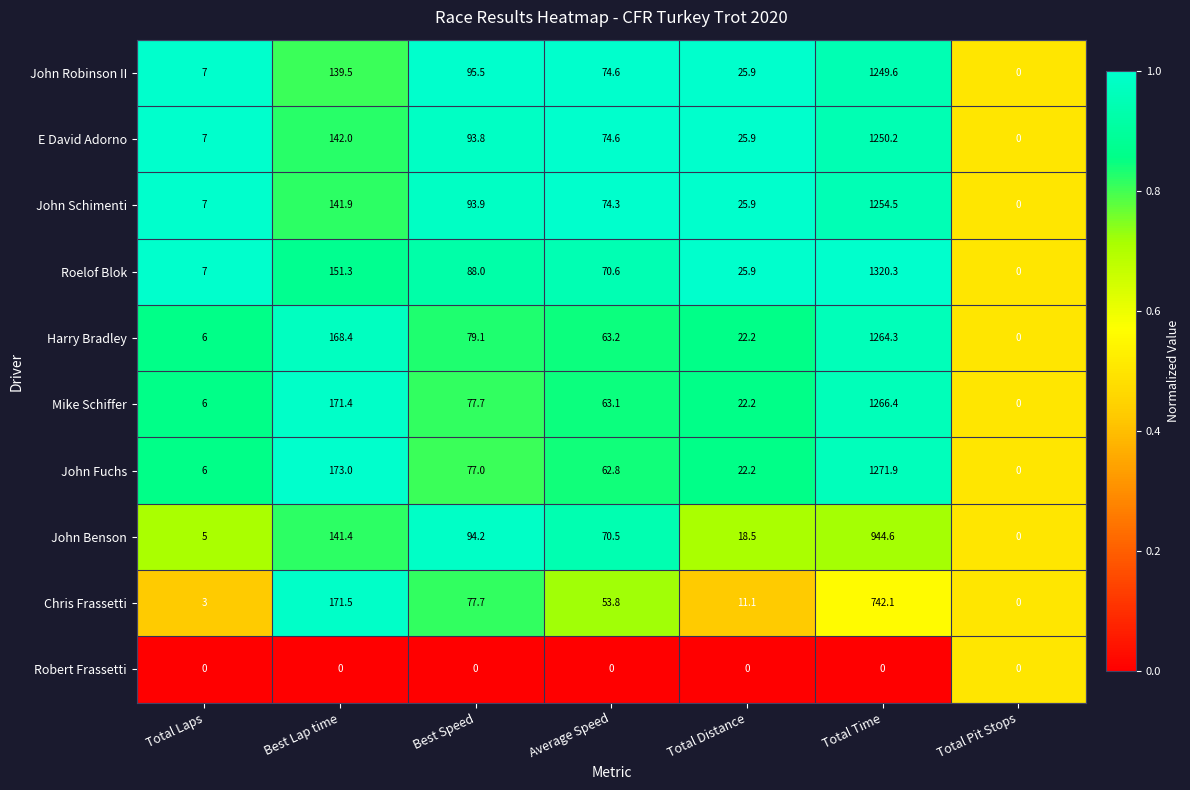

What is the highest value of the E David Adorno series?

1250.2